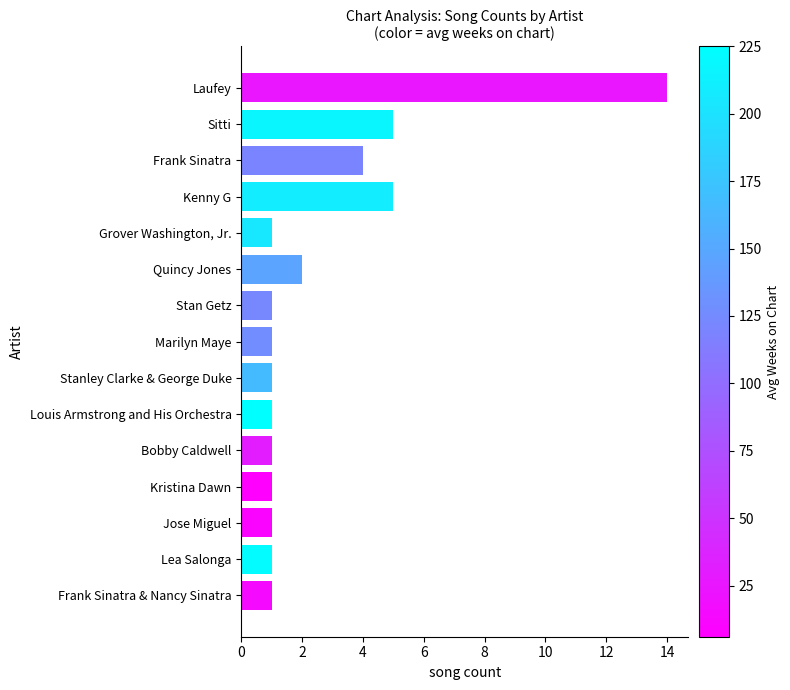

What is the ratio of the value at Laufey to the value at Frank Sinatra?

3.5